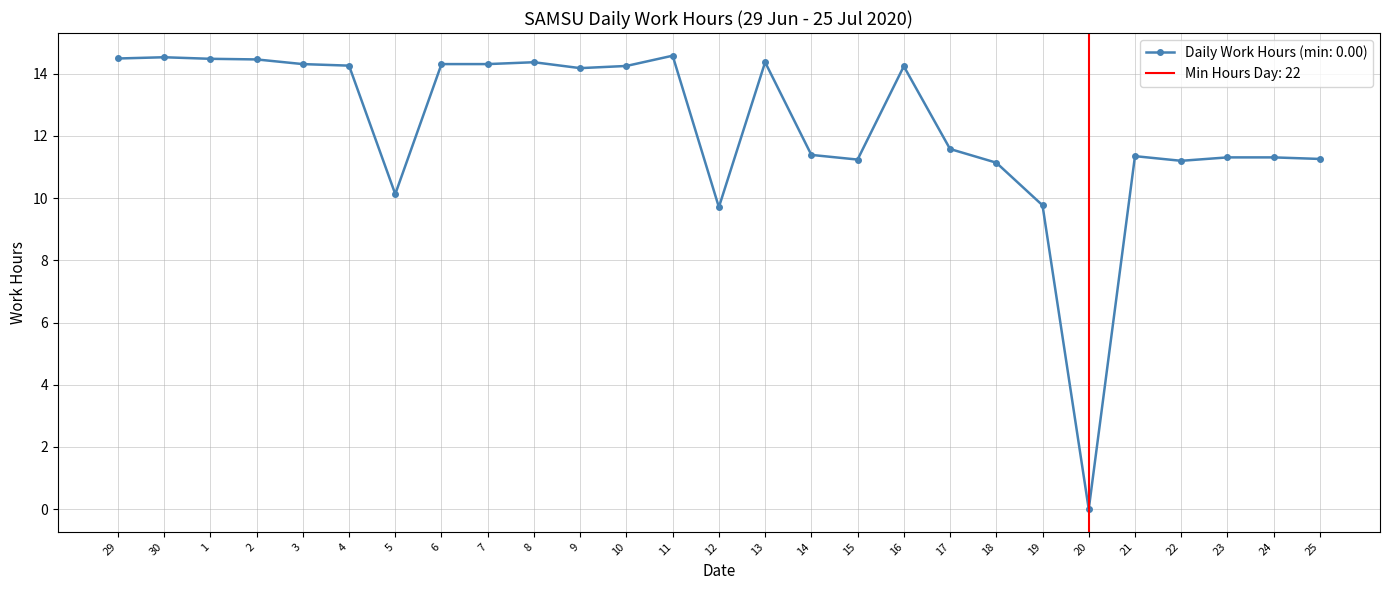

Which category has the lowest value across all series?

20